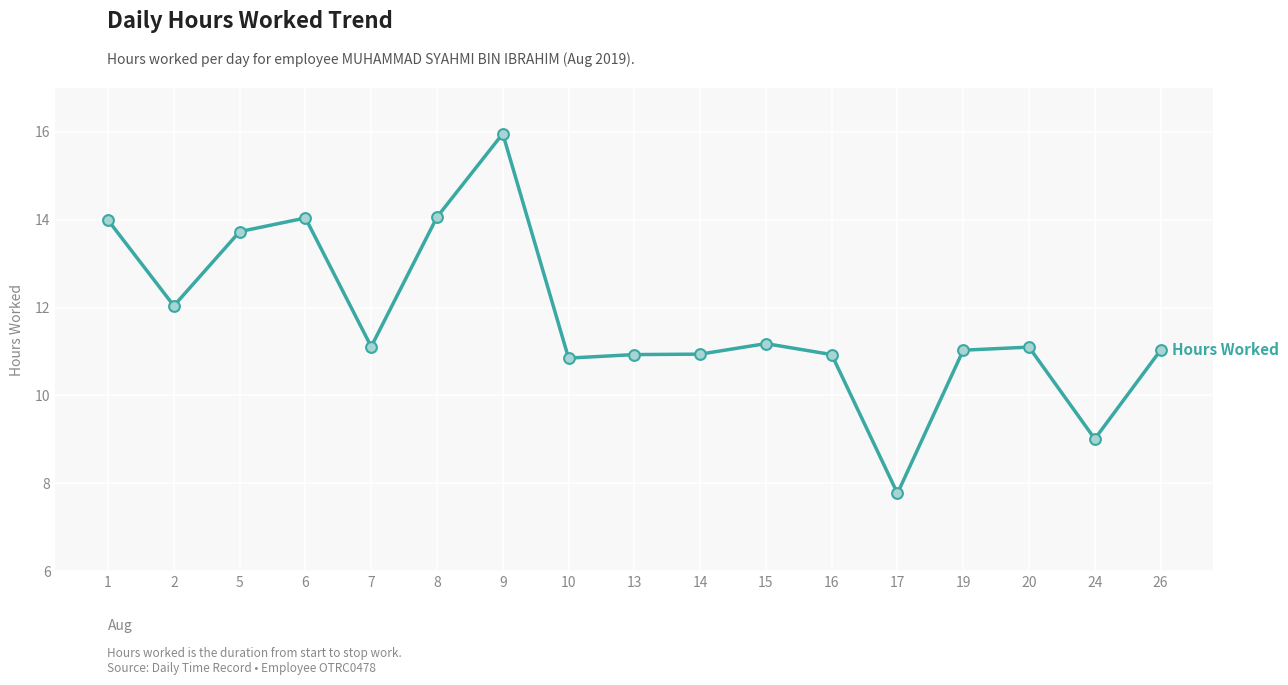

What is the change in value from 7 to 13?

-0.2